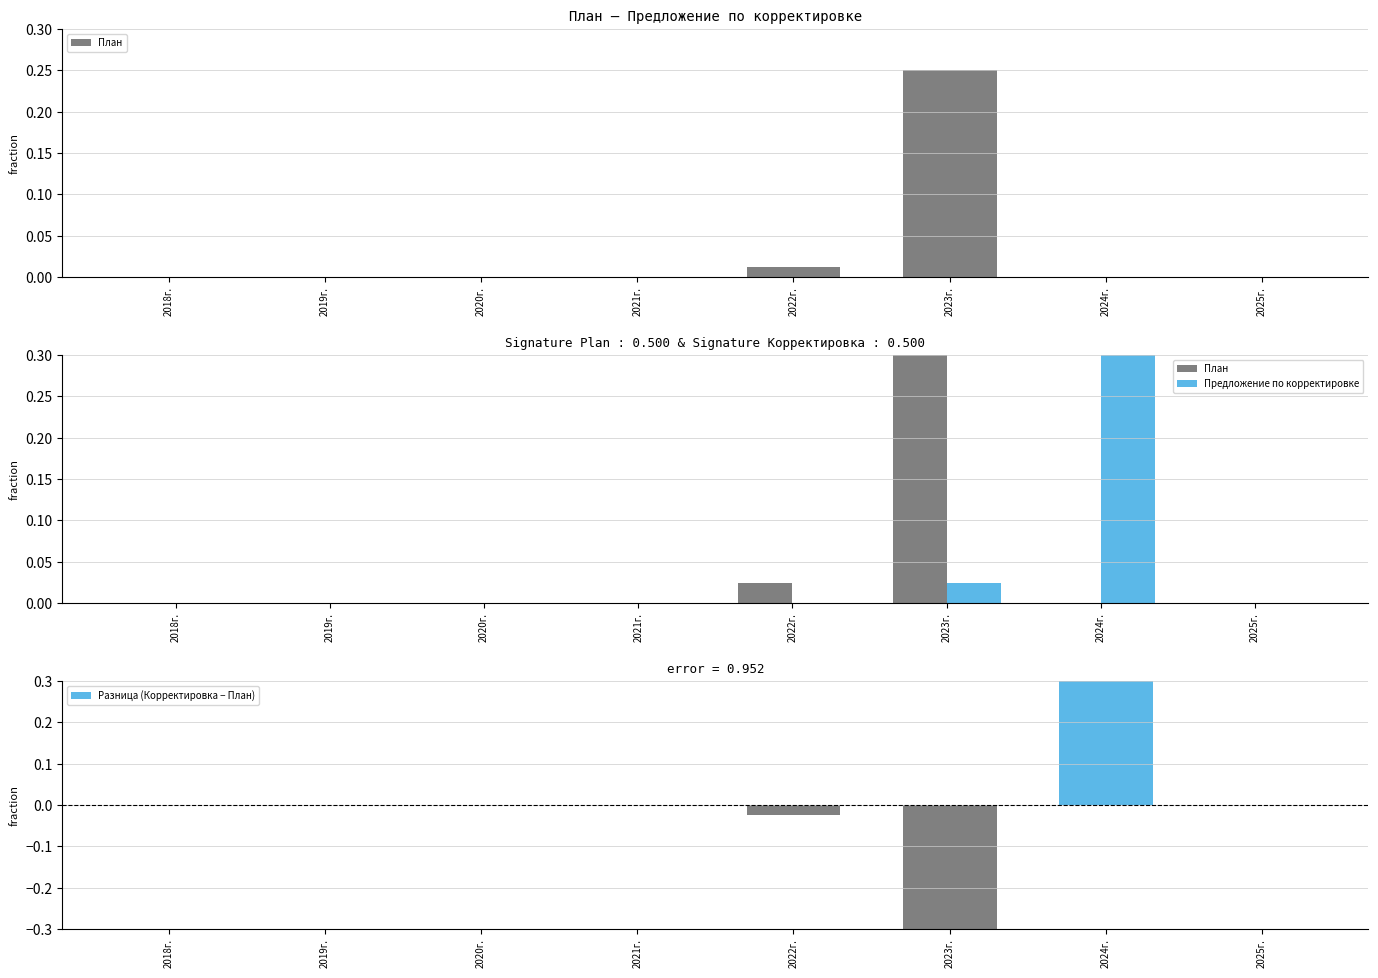

Is it true that Предложение по корректировке equals 0.0 at 2018г.?

True